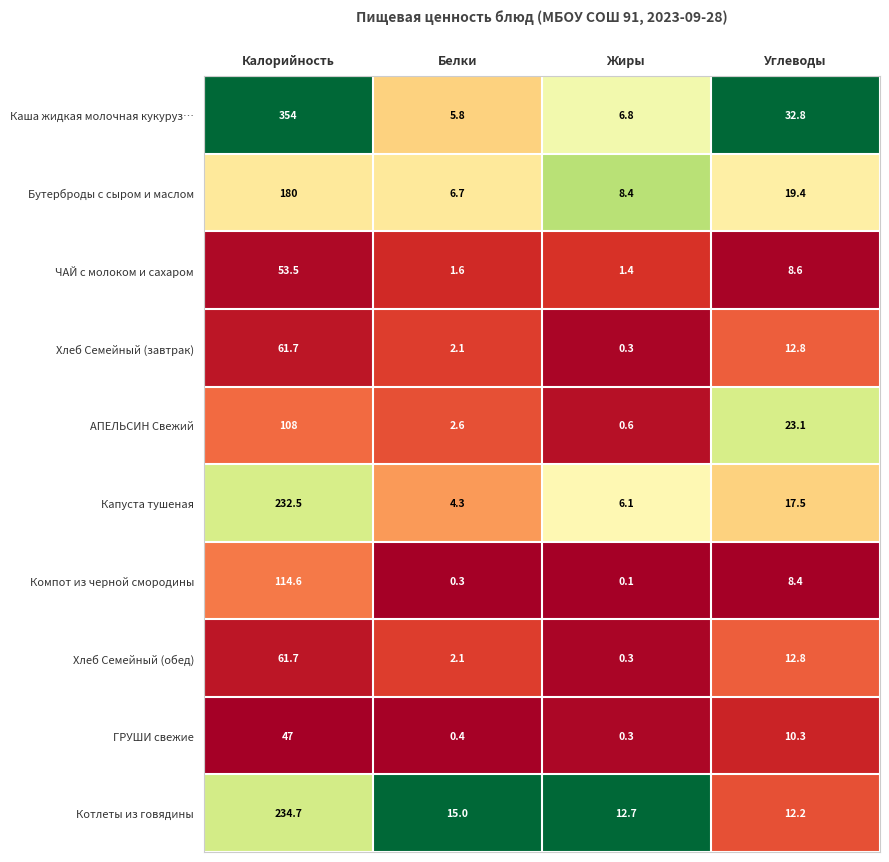

True or false: ЧАЙ с молоком и сахаром has a value of 53.5 at Калорийность.

True